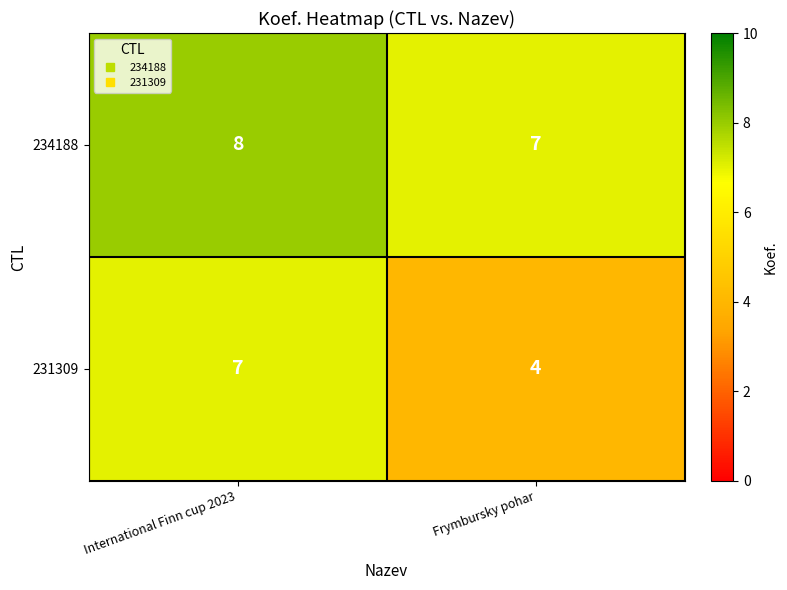

What is the average value of the 234188 series?

8